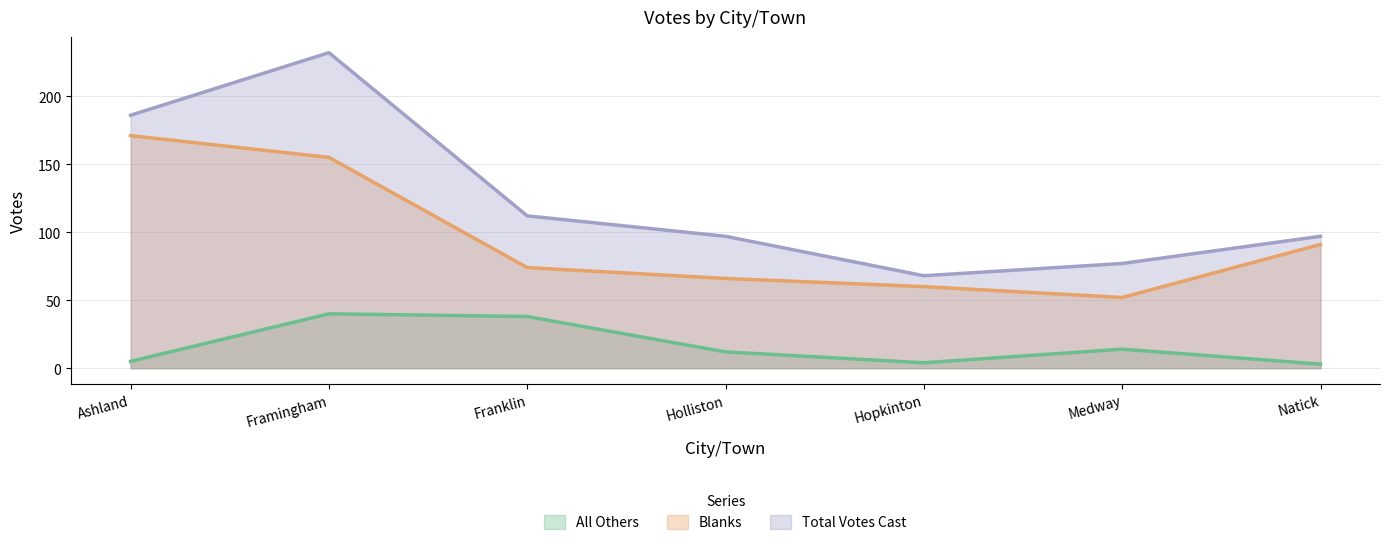

What is the sum of all Total Votes Cast values?

869